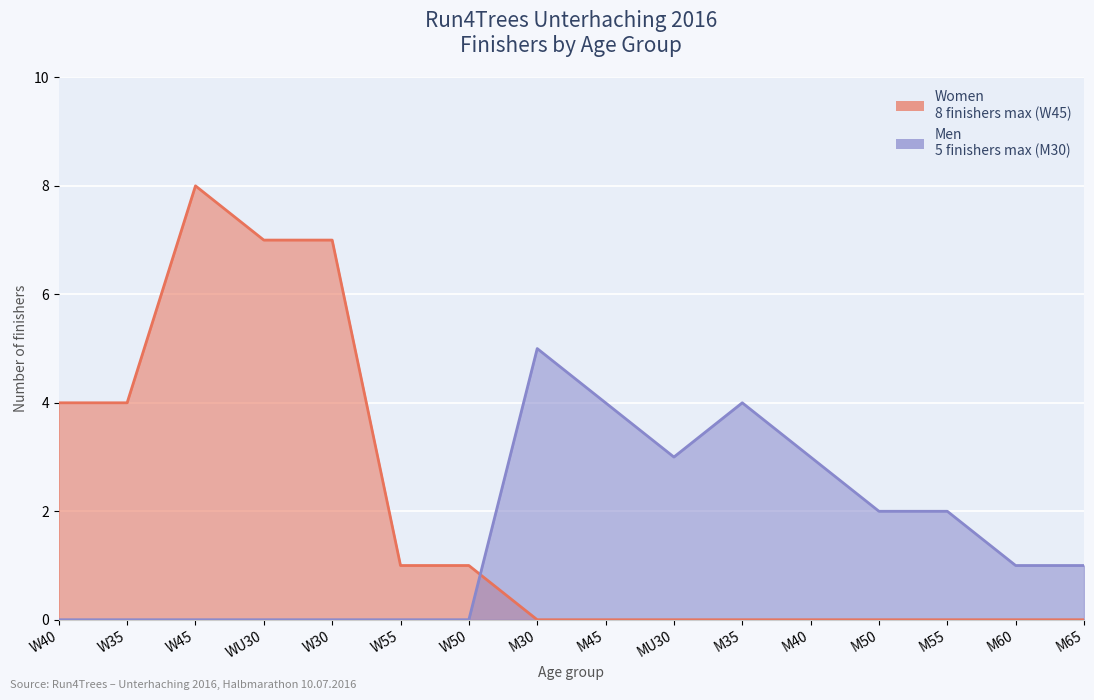

Is it true that Women equals 5 at W45?

False